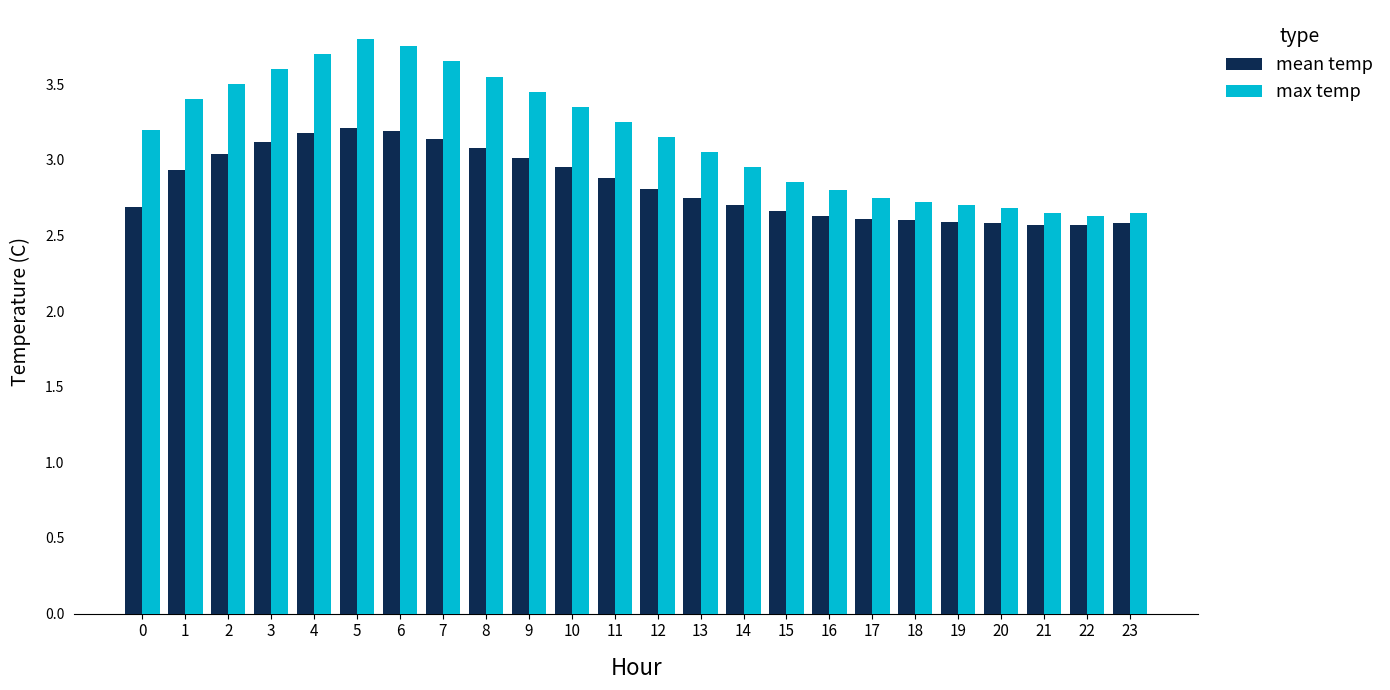

What is the difference between the highest and lowest values at 6?

0.6